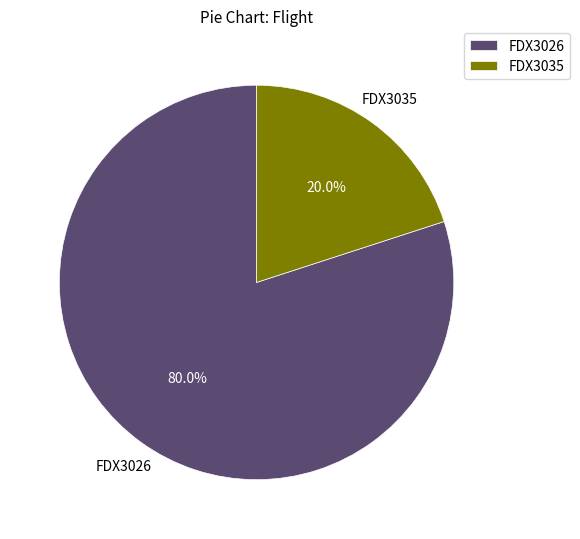

Which category accounts for the majority?

FDX3026